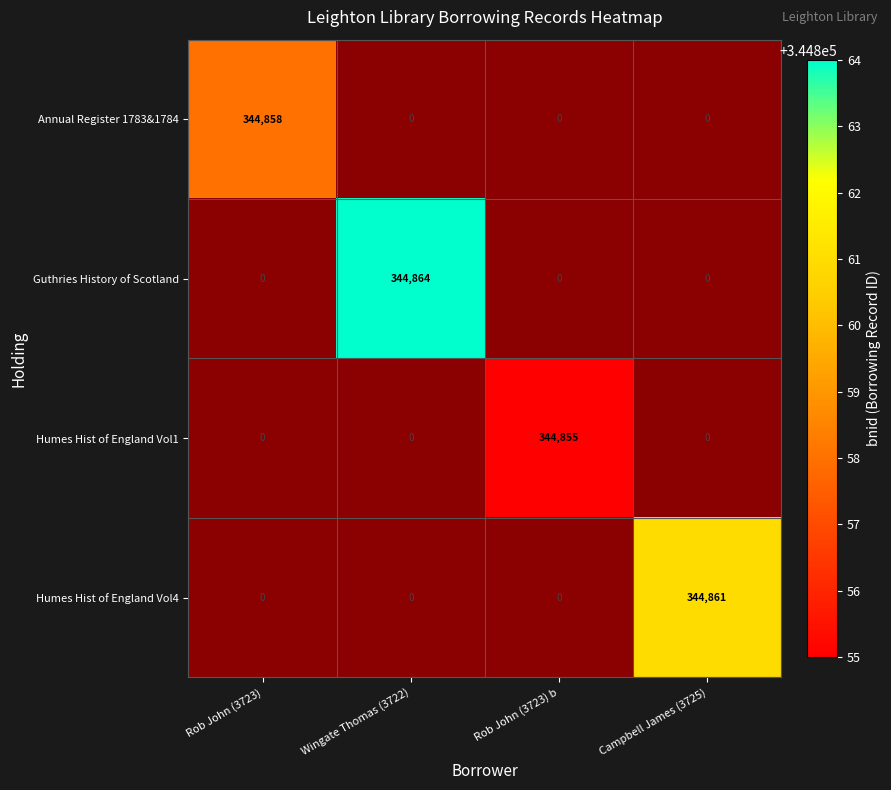

Is it true that Humes Hist of England Vol1 equals 344855 at Rob John (3723) b?

True